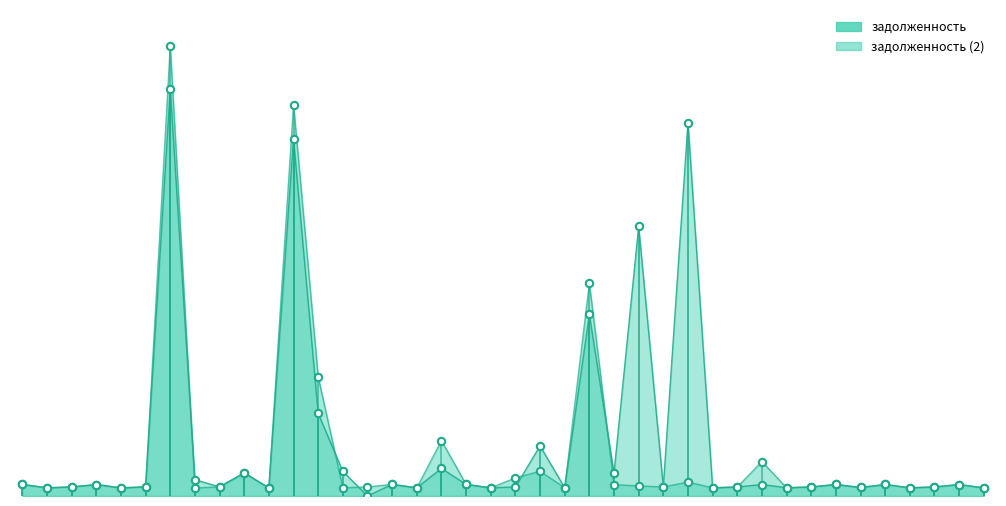

At which category is the sum across all series the highest?

7